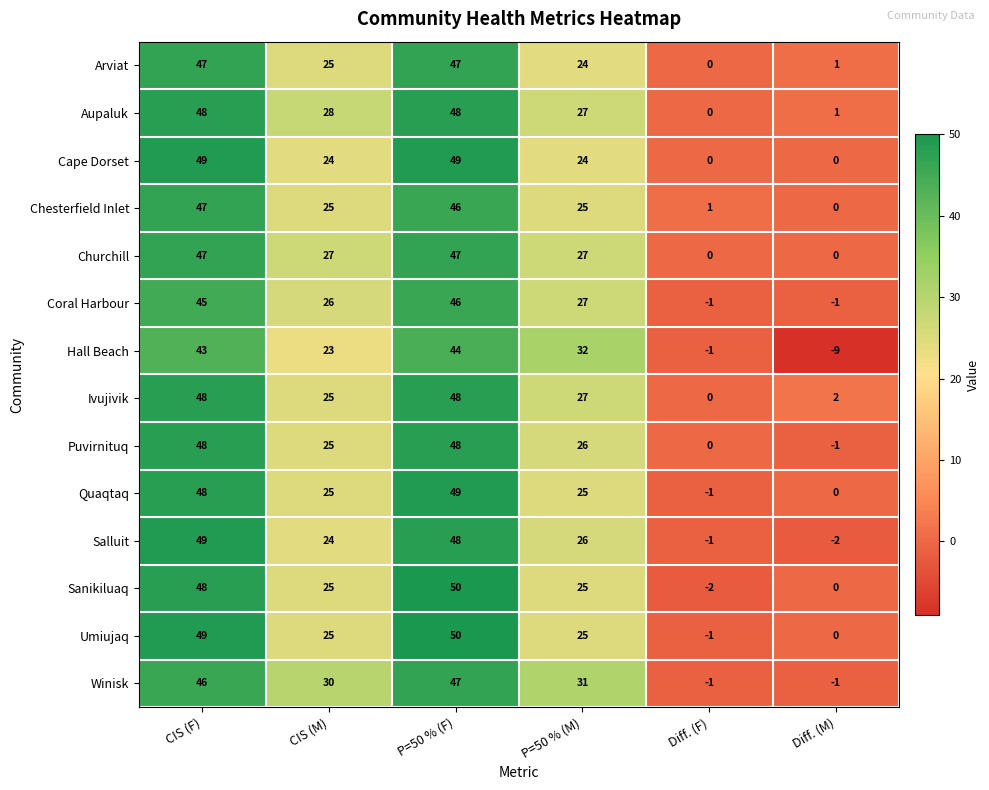

At which category is the sum across all series the highest?

P=50 % (F)